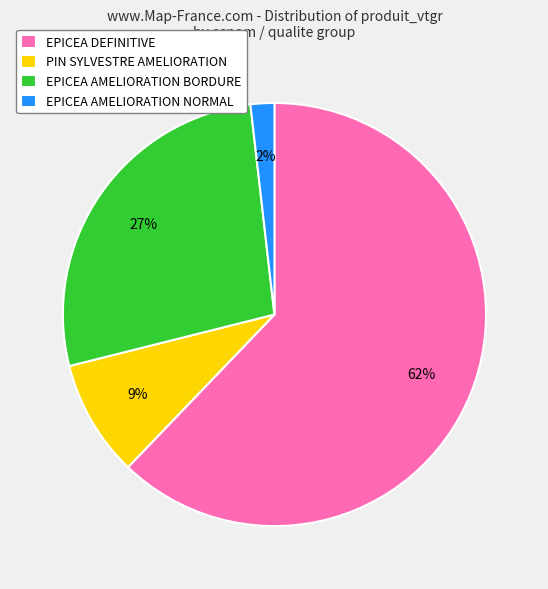

Which category accounts for the majority?

EPICEA DEFINITIVE